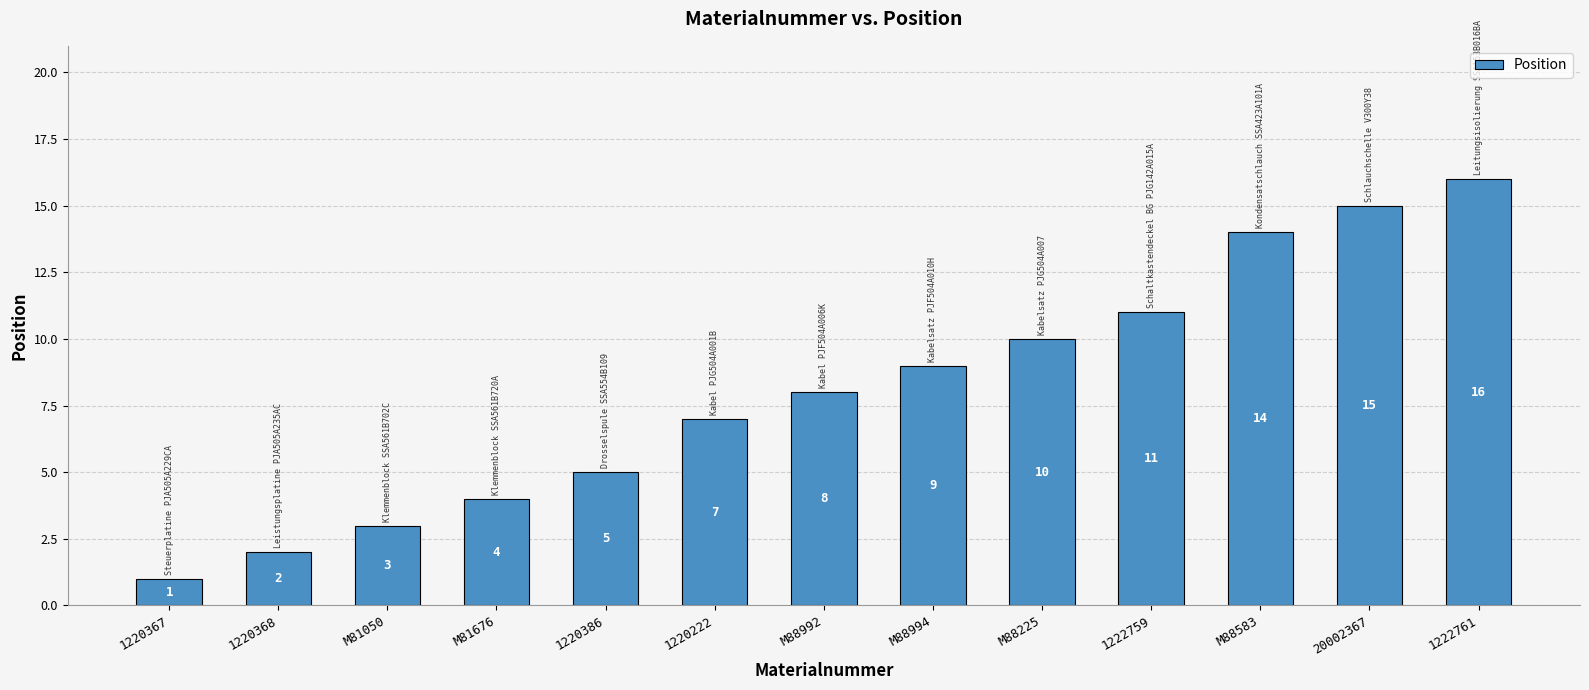

What is the average value?

8